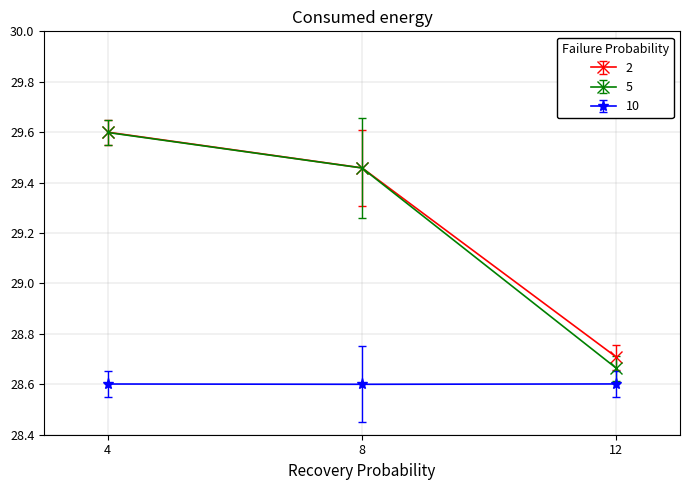

What is the difference between the highest and lowest values at 8?

0.9